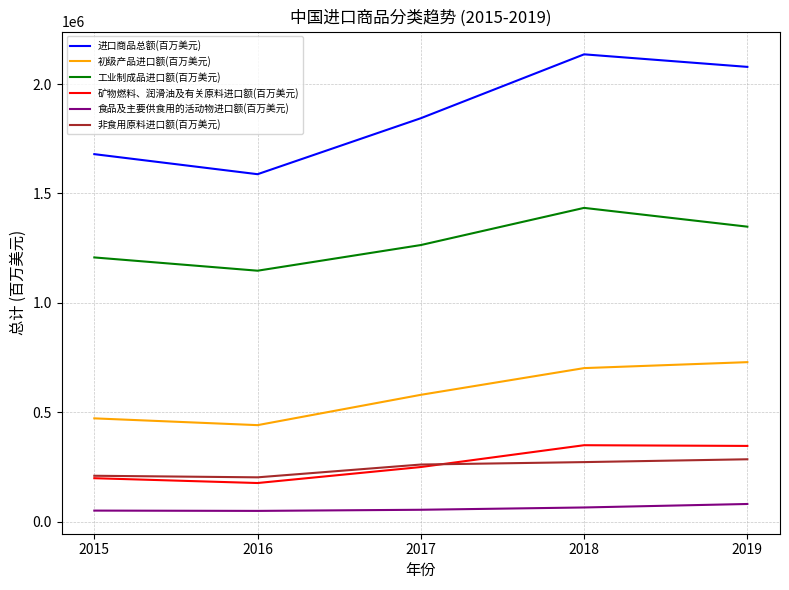

What is the spread (max minus min) of values at 2015?

1629063.5